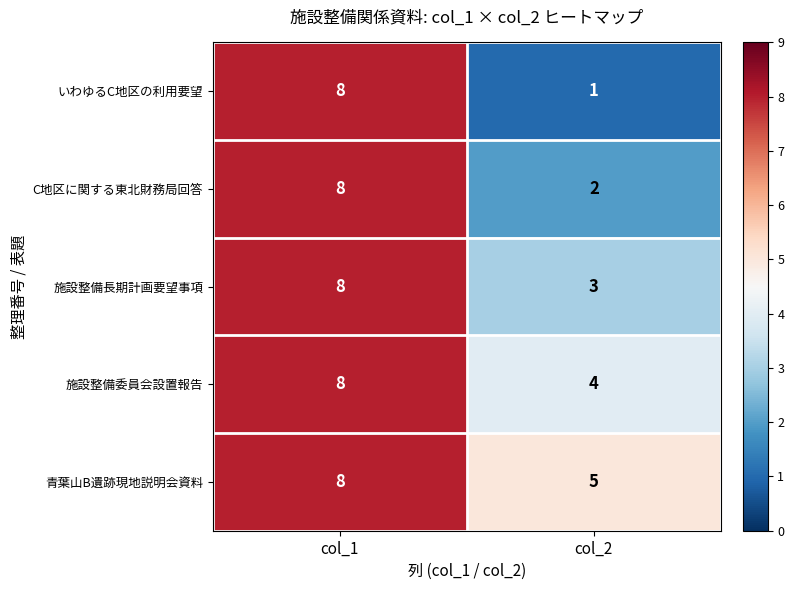

Rank the series at col_2 from highest to lowest value.

青葉山B遺跡現地説明会資料, 施設整備委員会設置報告, 施設整備長期計画要望事項, C地区に関する東北財務局回答, いわゆるC地区の利用要望